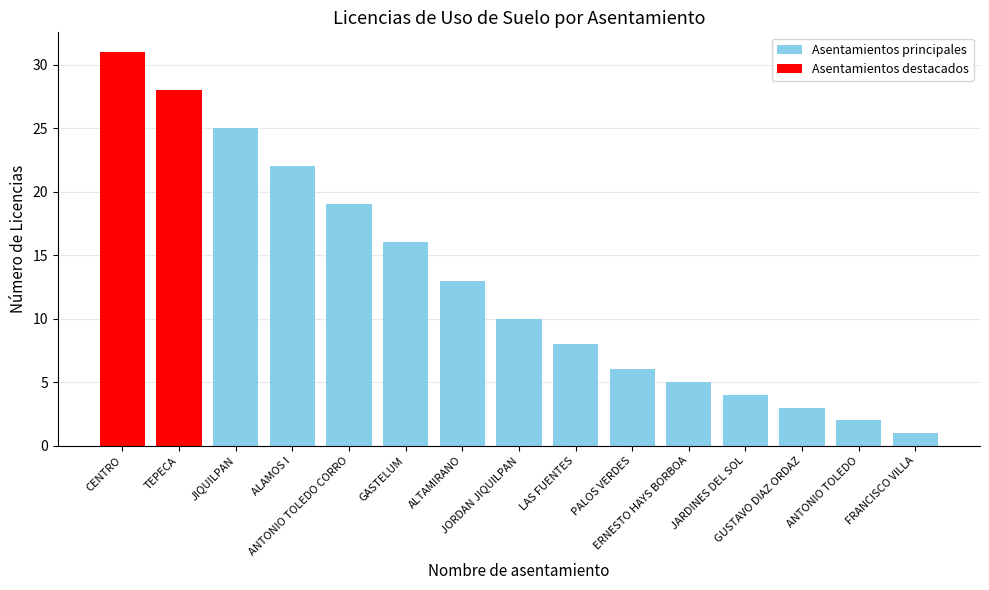

Rank the categories by value from highest to lowest.

CENTRO, TEPECA, JIQUILPAN, ALAMOS I, ANTONIO TOLEDO CORRO, GASTELUM, ALTAMIRANO, JORDAN JIQUILPAN, LAS FUENTES, PALOS VERDES, ERNESTO HAYS BORBOA, JARDINES DEL SOL, GUSTAVO DIAZ ORDAZ, ANTONIO TOLEDO, FRANCISCO VILLA